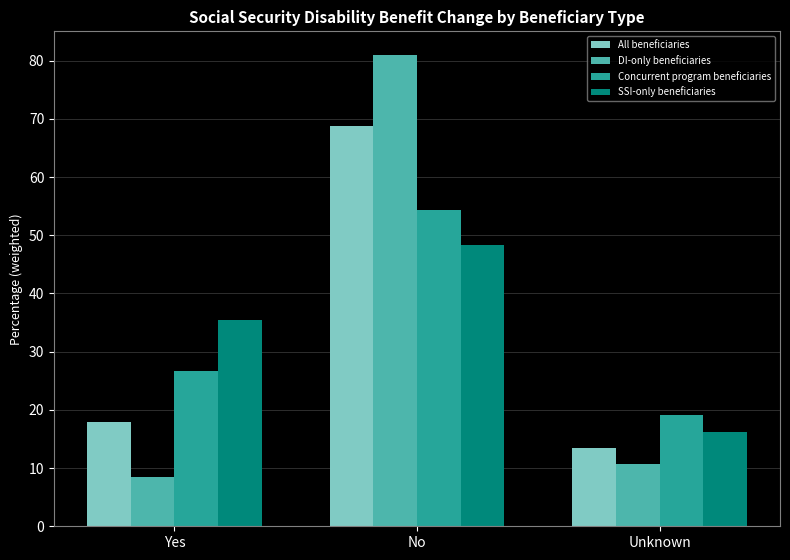

Reading right to left, what are all the values shown in this chart?

All beneficiaries: Unknown=13.4	No=68.7	Yes=17.9
DI-only beneficiaries: Unknown=10.7	No=81.0	Yes=8.4
Concurrent program beneficiaries: Unknown=19.1	No=54.3	Yes=26.6
SSI-only beneficiaries: Unknown=16.2	No=48.3	Yes=35.5